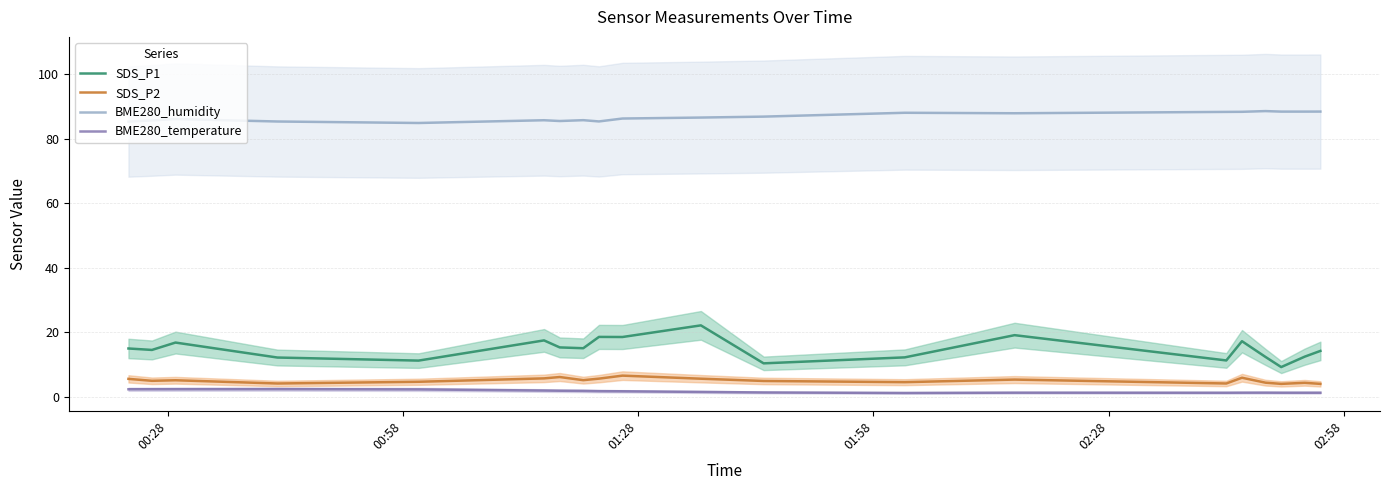

True or false: SDS_P2 and BME280_humidity intersect in this chart.

False